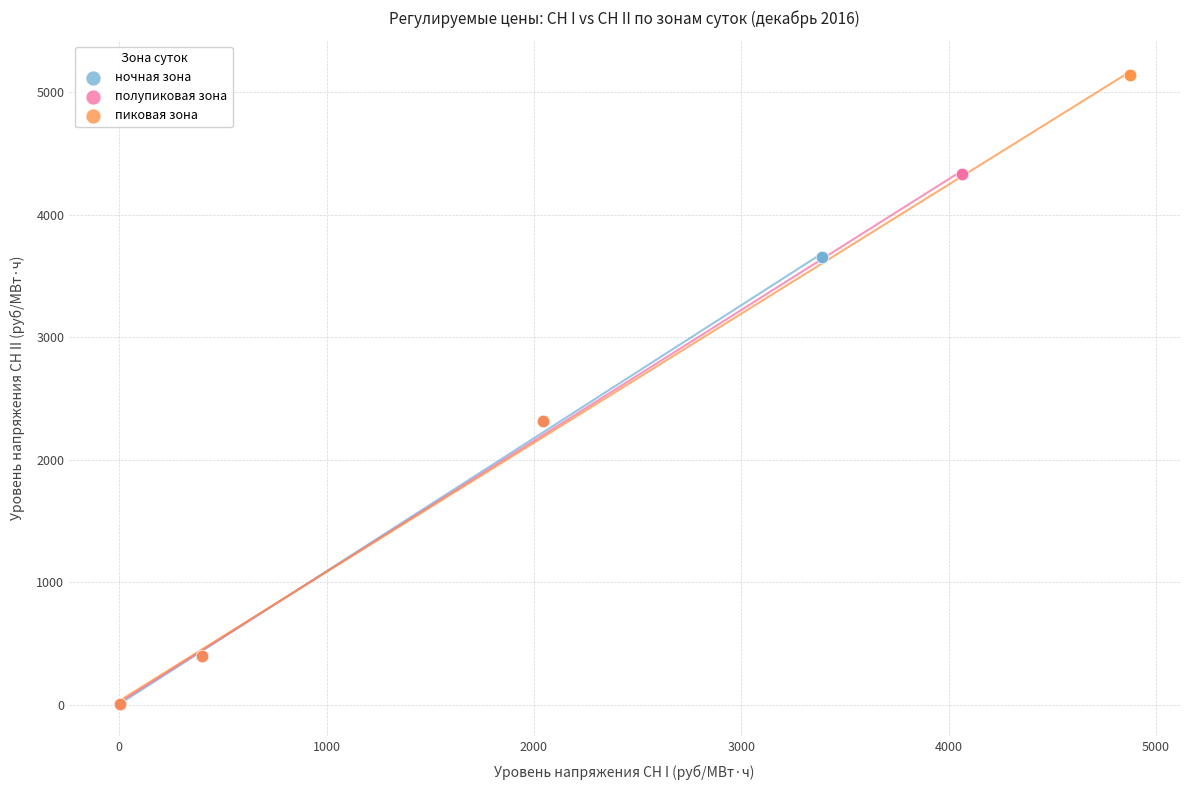

Which series contains the highest Y value?

пиковая зона